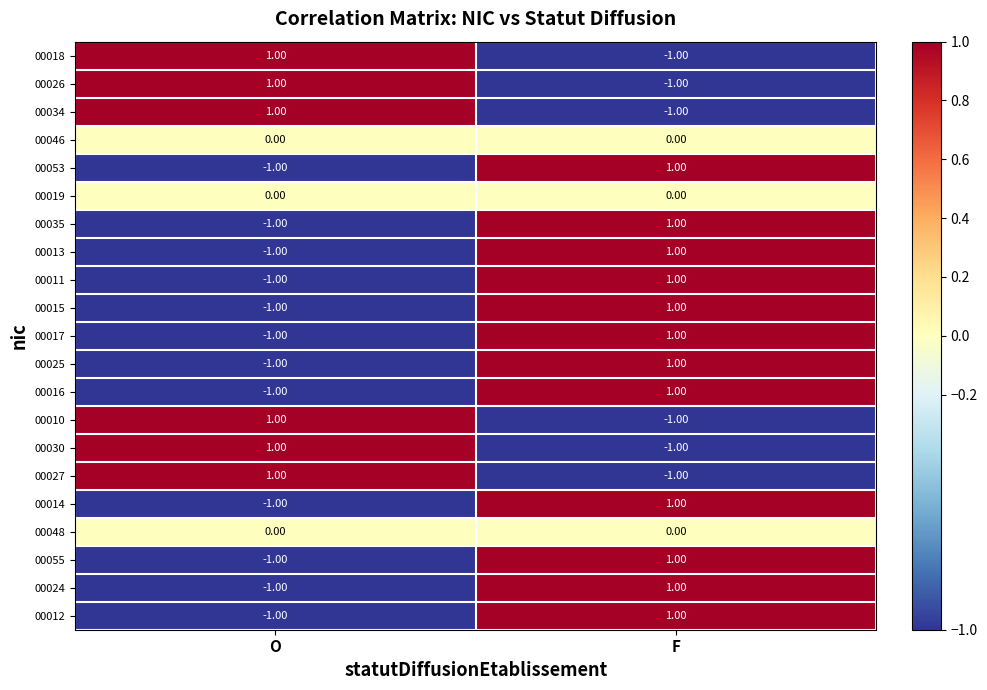

How many data points in 00013 are less than 1?

1